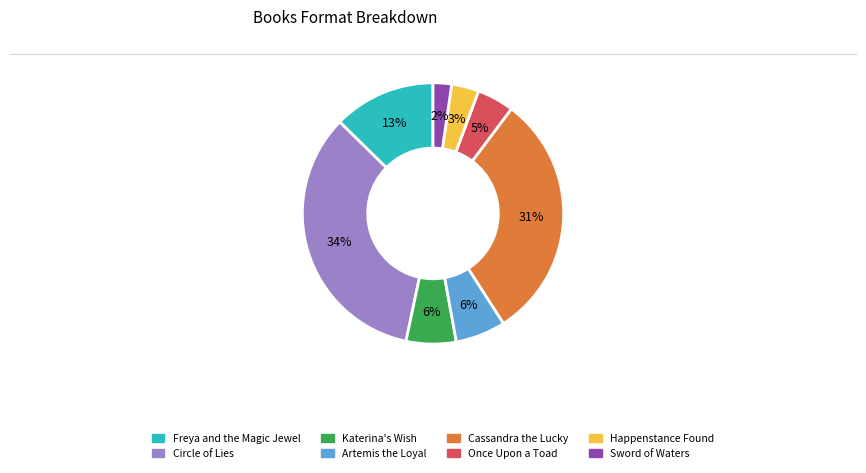

True or false: Circle of Lies accounts for 34% of the total.

True